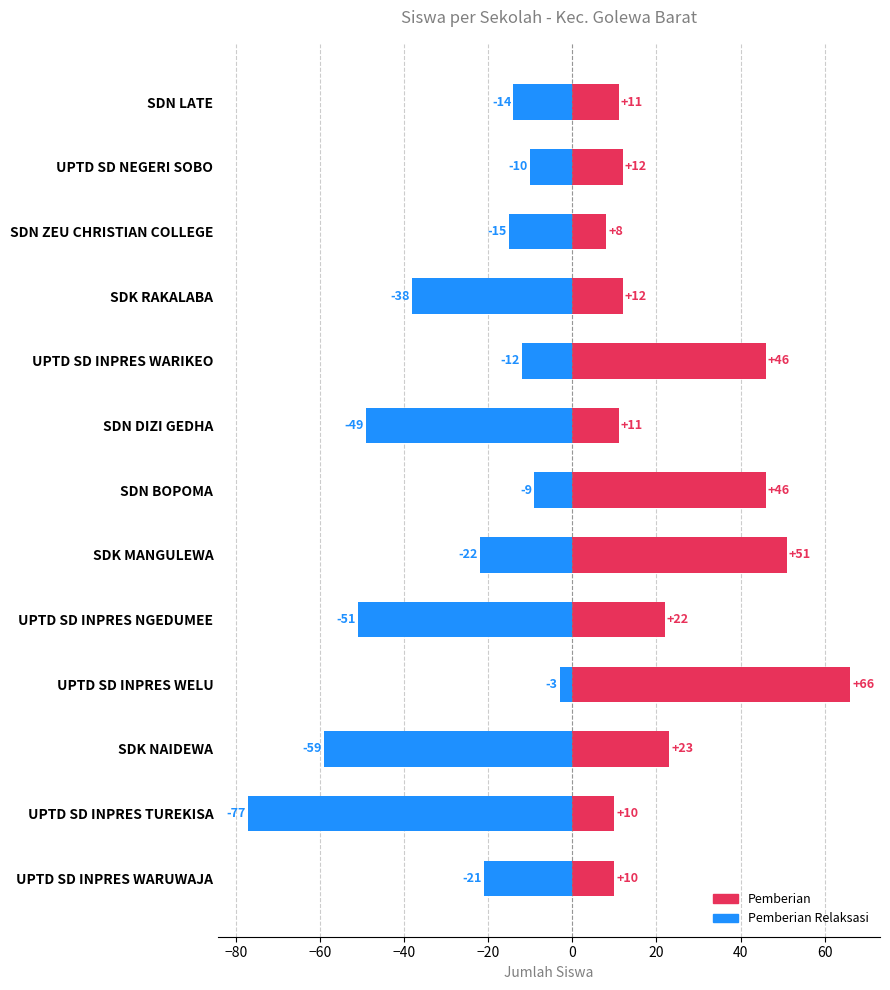

How many groups of bars are there?

13